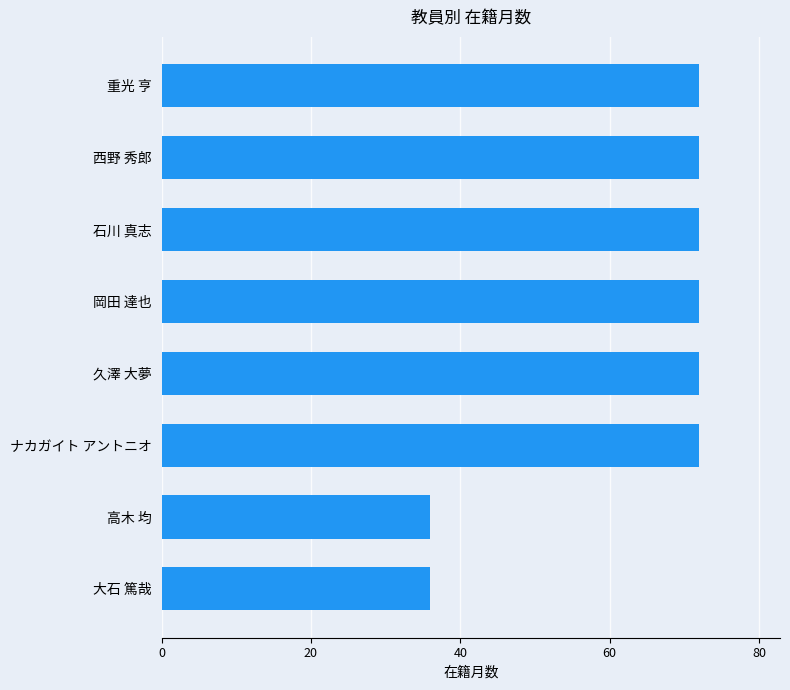

What is the average value?

63